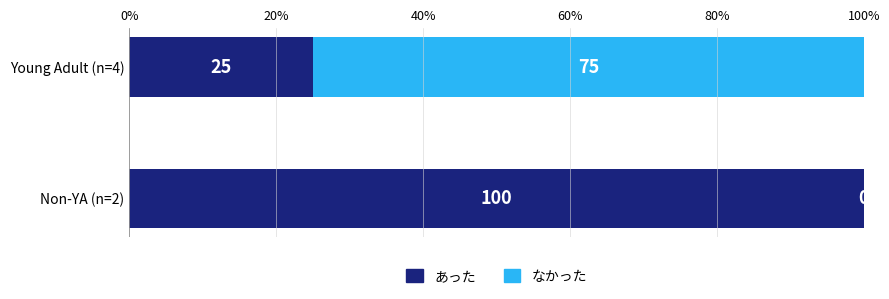

What is the highest value of the あった series?

100